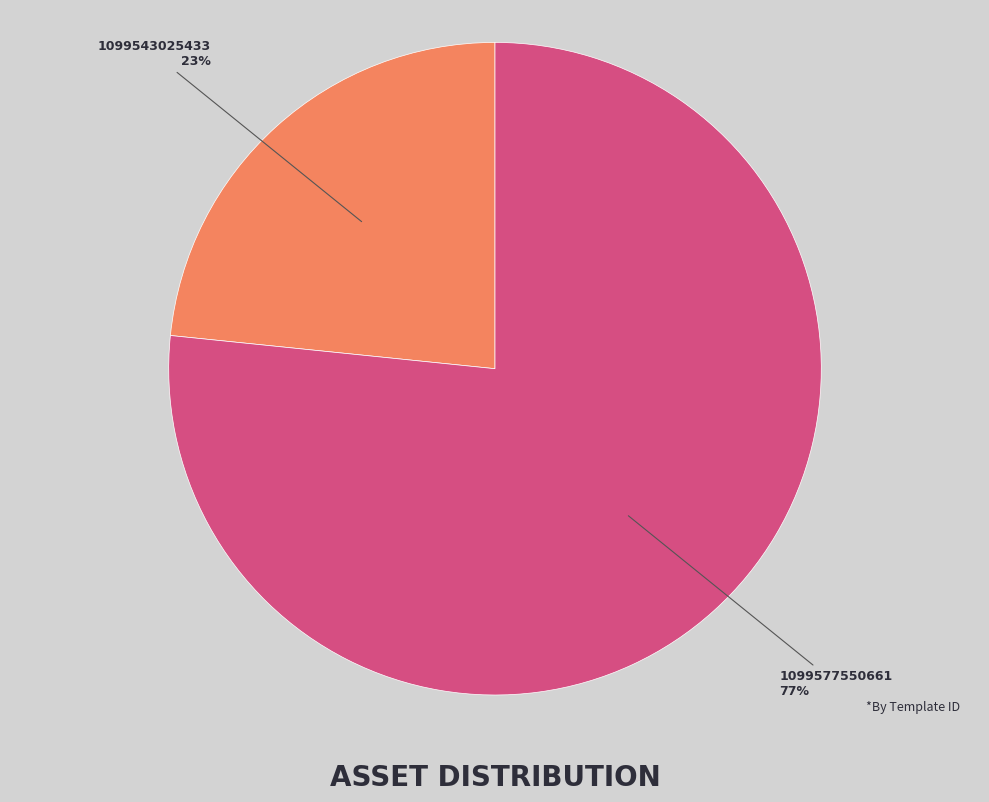

What is the smallest slice in the pie chart?

1099543025433